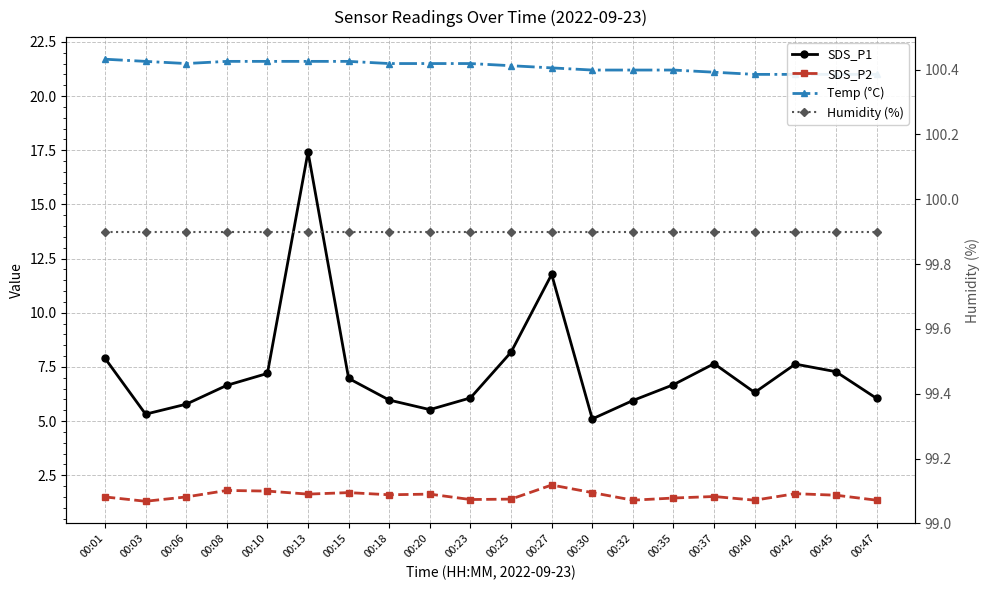

In SDS_P1, how many points are lower than both neighbors (excluding endpoints)?

4